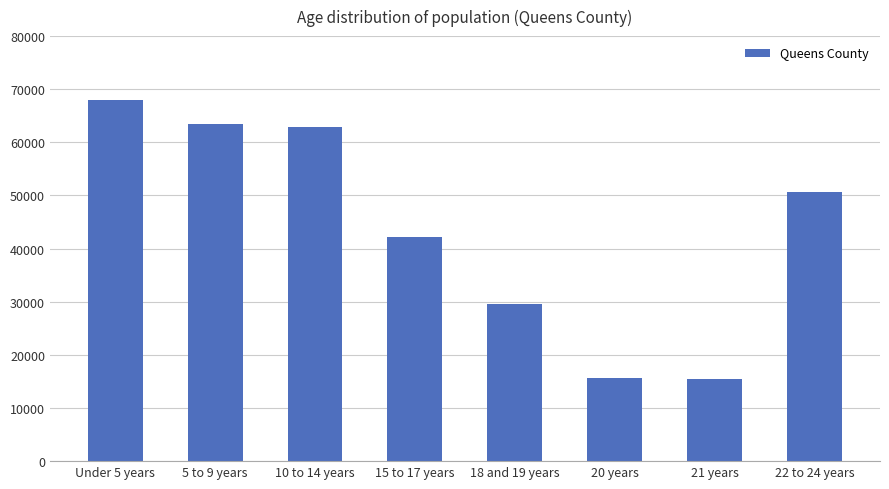

Which has a higher value, 18 and 19 years or 5 to 9 years?

5 to 9 years